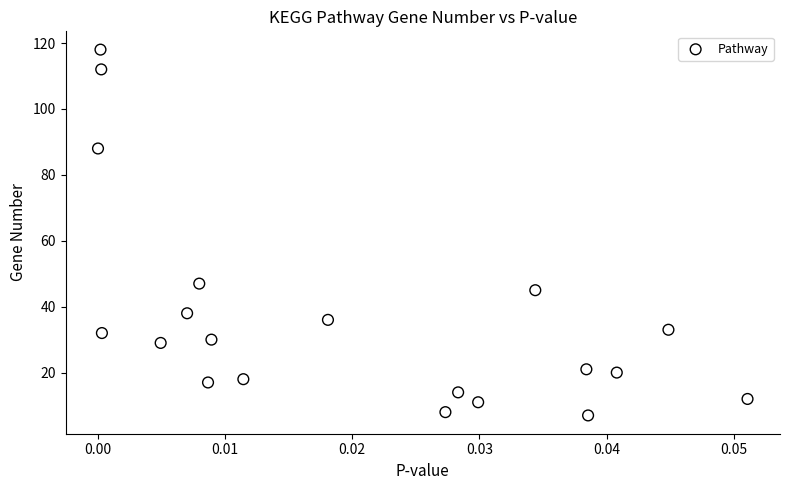

What Y value in the scatter plot is closest to 62?

47